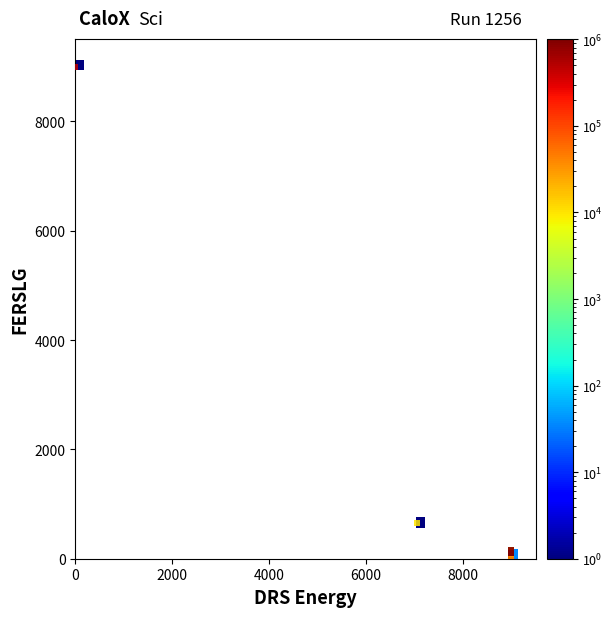

What Y value in the scatter plot is closest to 4500?

652.2